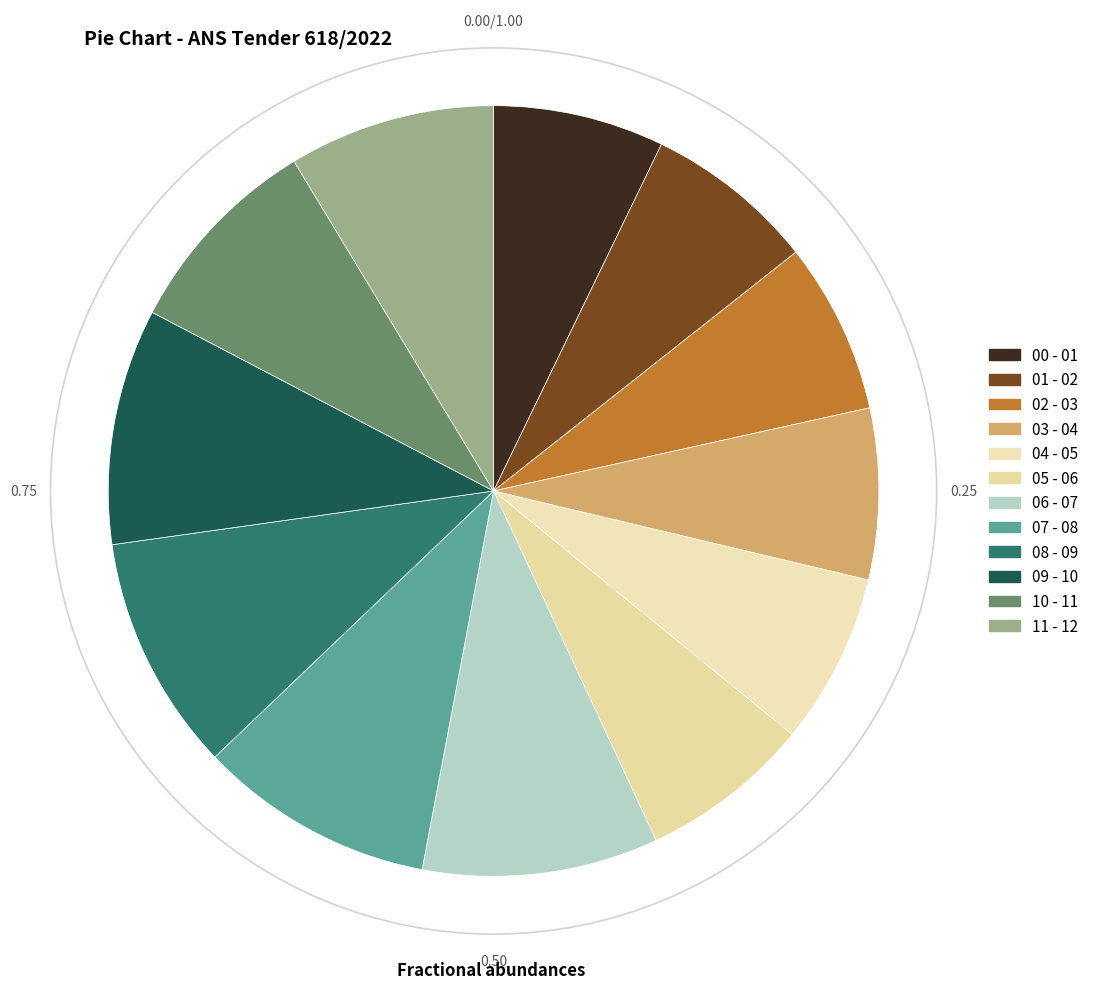

Combined, do 10 - 11 and 11 - 12 account for over 50%?

No